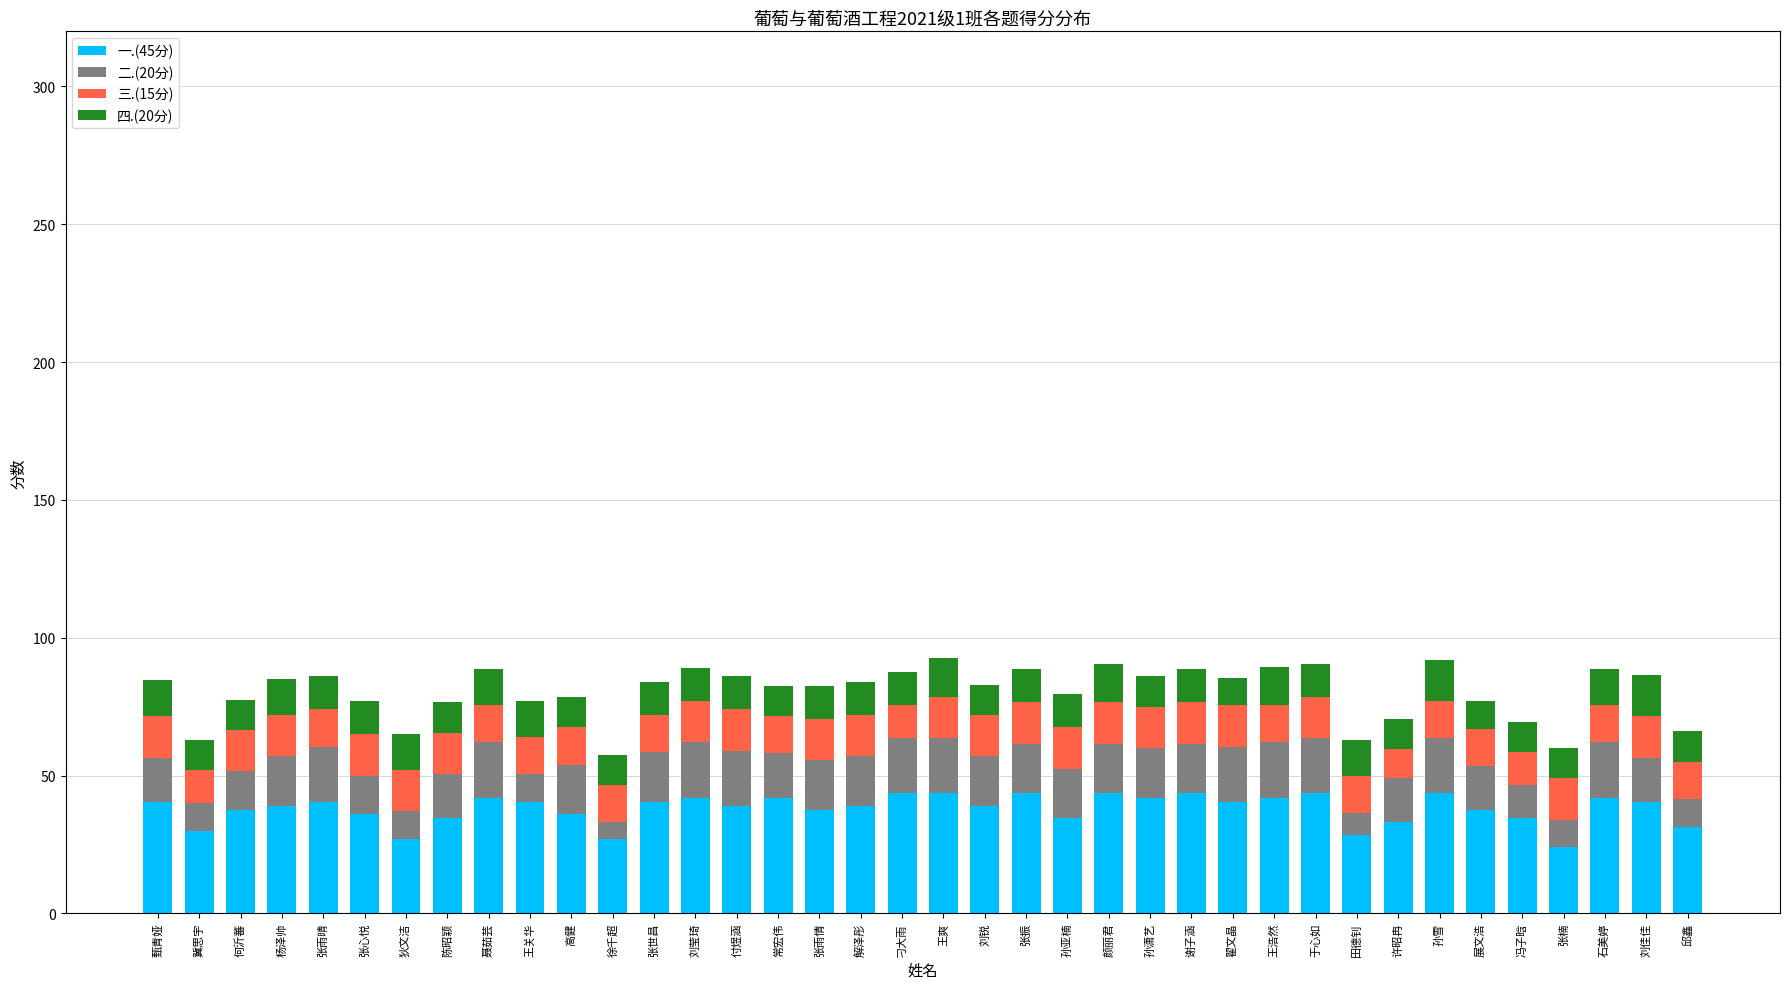

What is the average value of the 一.(45分) series?

38.0